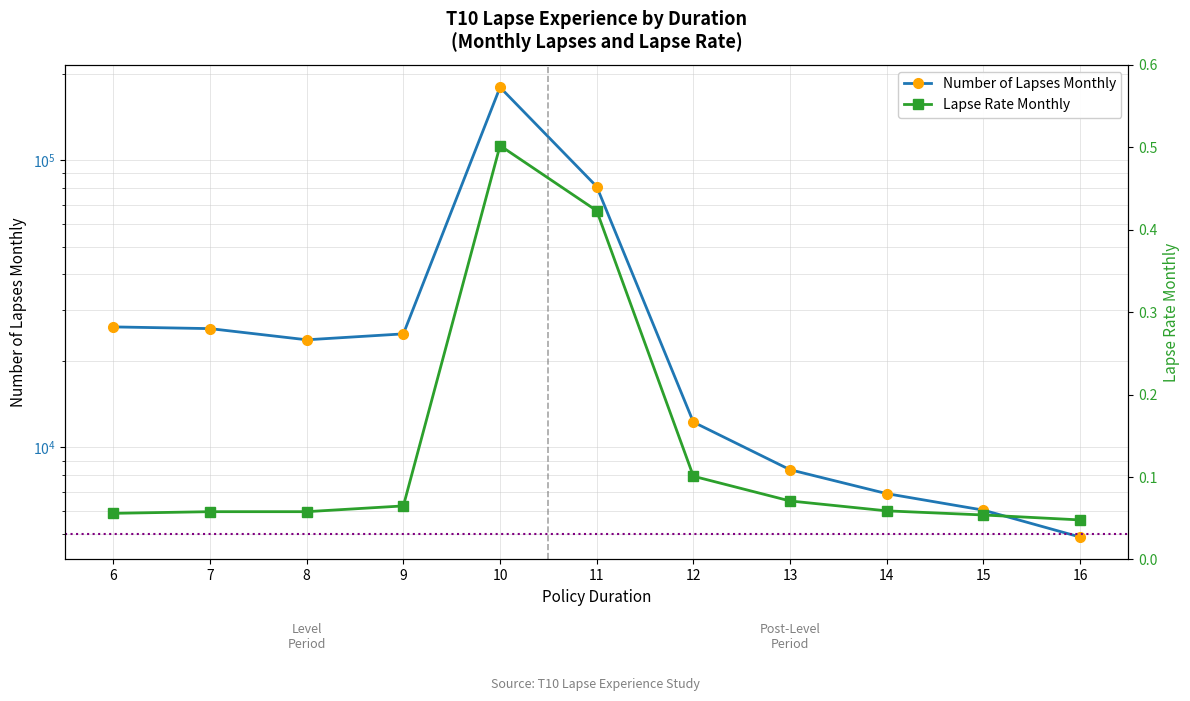

True or false: Number of Lapses Monthly and Lapse Rate Monthly intersect in this chart.

False